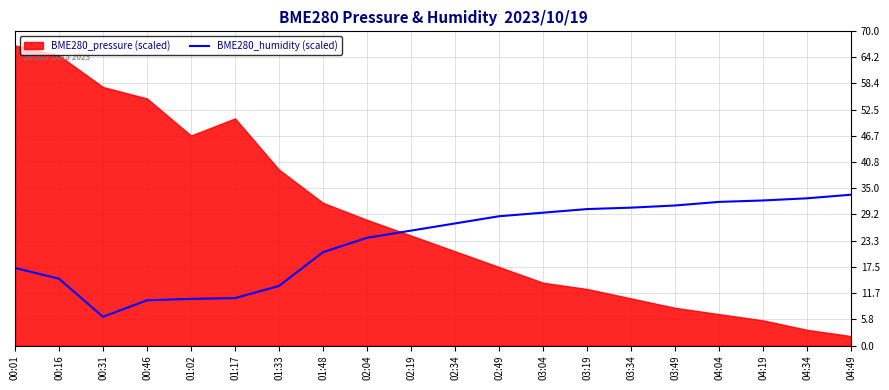

Which category has the lowest value in the BME280_humidity (scaled) series?

00:31